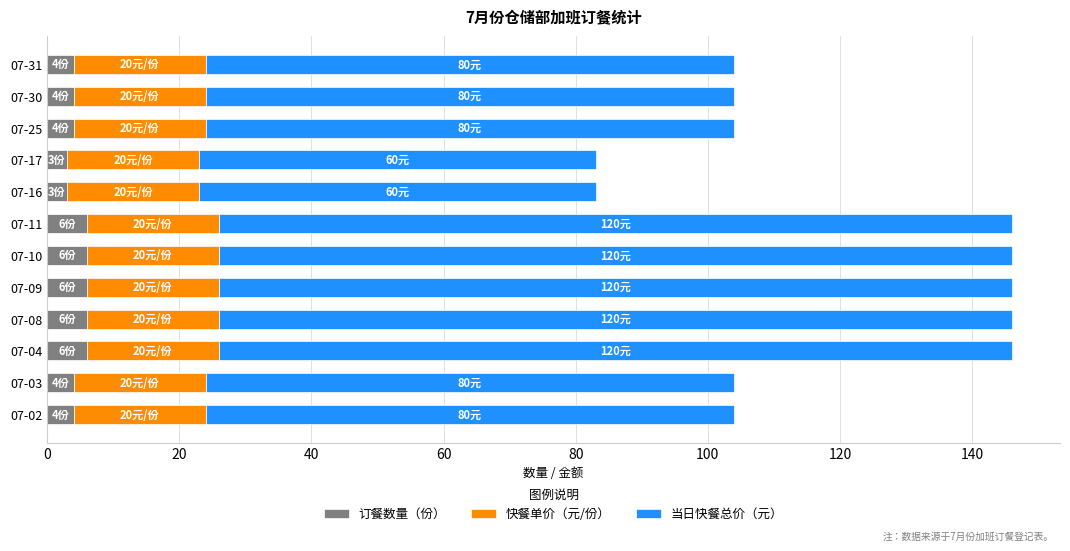

What is the maximum value for 订餐数量（份）?

6